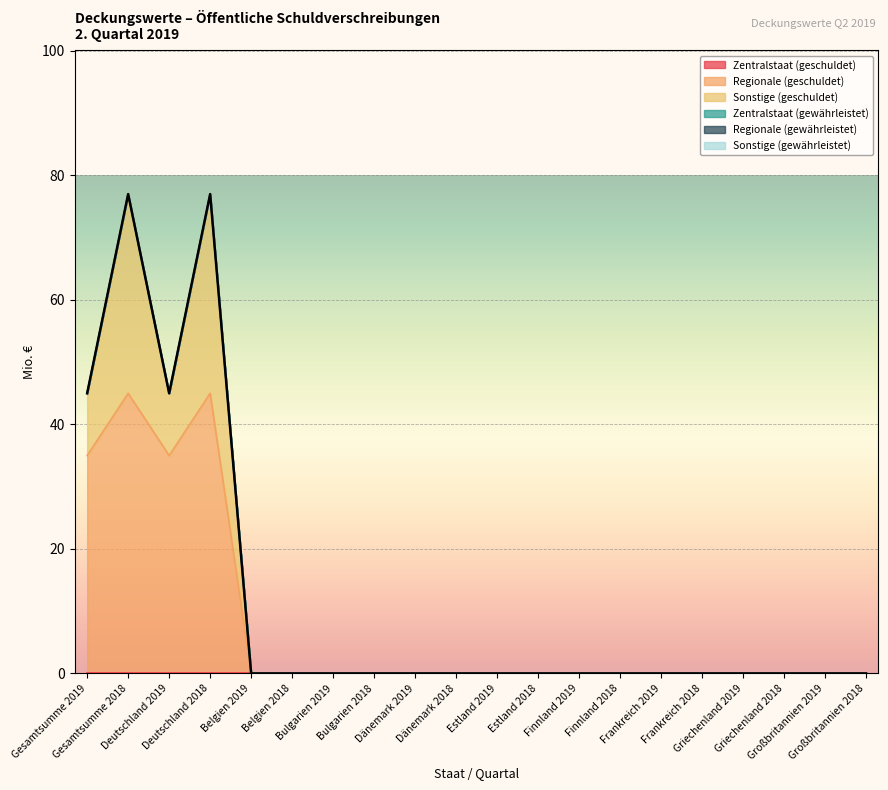

Rank the series by their maximum value, from lowest to highest.

Zentralstaat (geschuldet), Zentralstaat (gewährleistet), Regionale (gewährleistet), Sonstige (gewährleistet), Sonstige (geschuldet), Regionale (geschuldet)